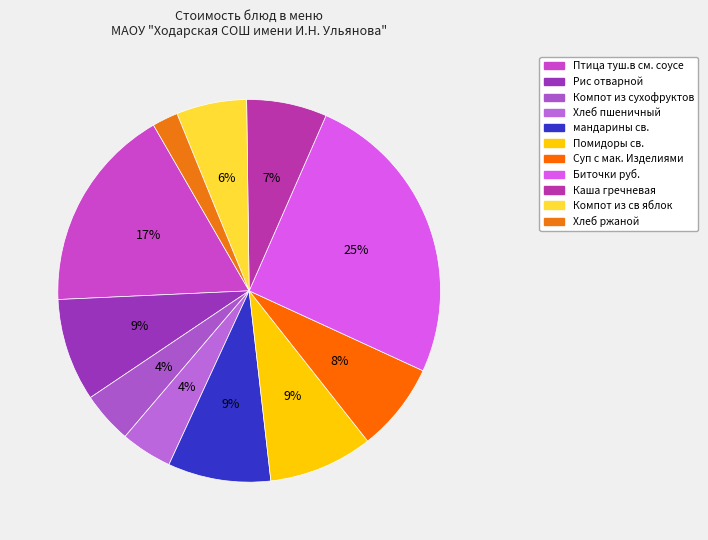

Is there any slice that represents more than half of the pie?

No